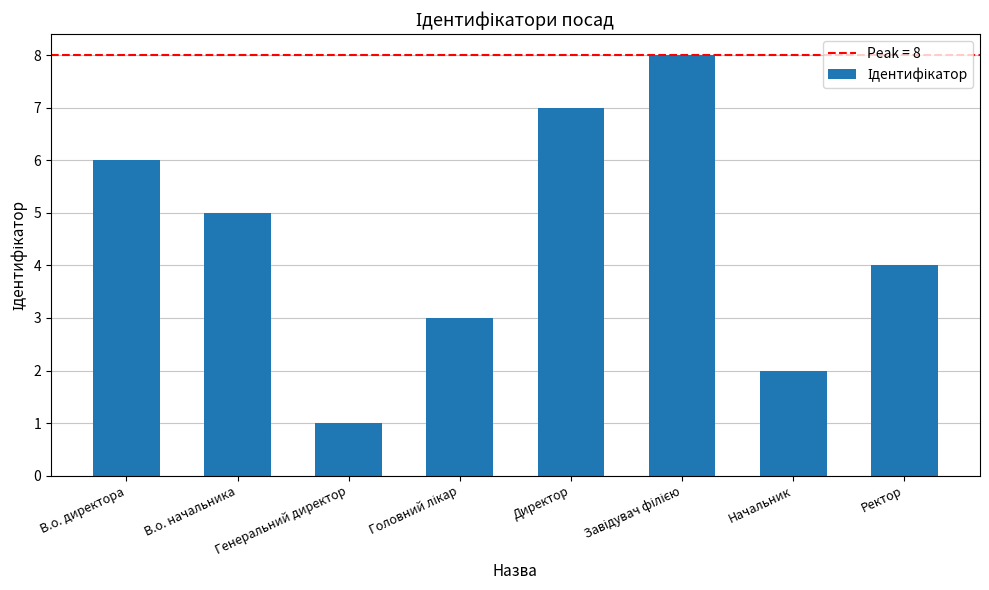

What position from the left is Начальник?

7